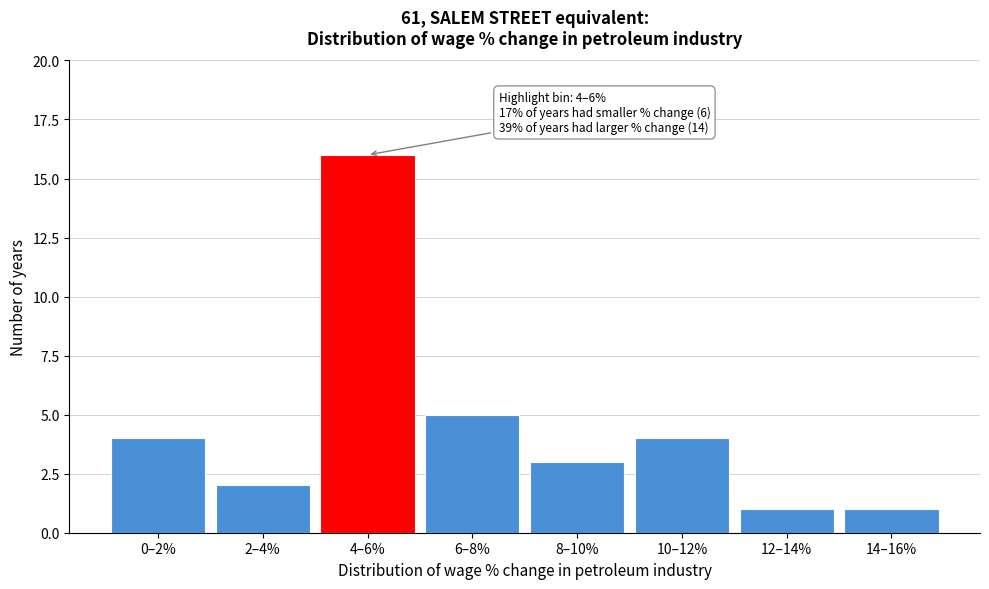

Reading right to left, what are all the values shown in this chart?

1	1	4	3	5	16	2	4